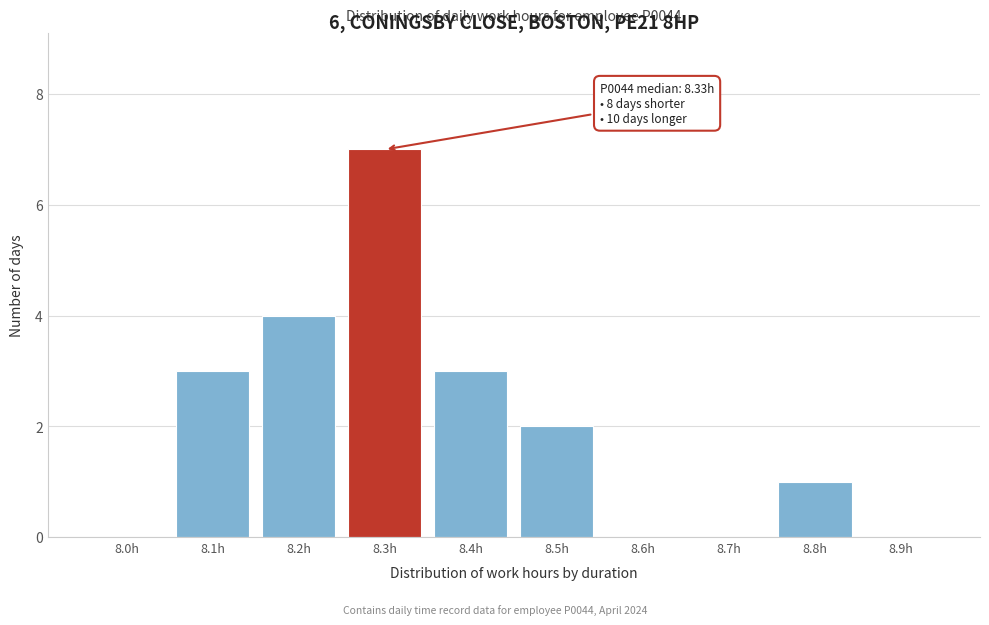

Reading right to left, transcribe all the data shown in this chart.

8.9h=0	8.8h=1	8.7h=0	8.6h=0	8.5h=2	8.4h=3	8.3h=7	8.2h=4	8.1h=3	8.0h=0